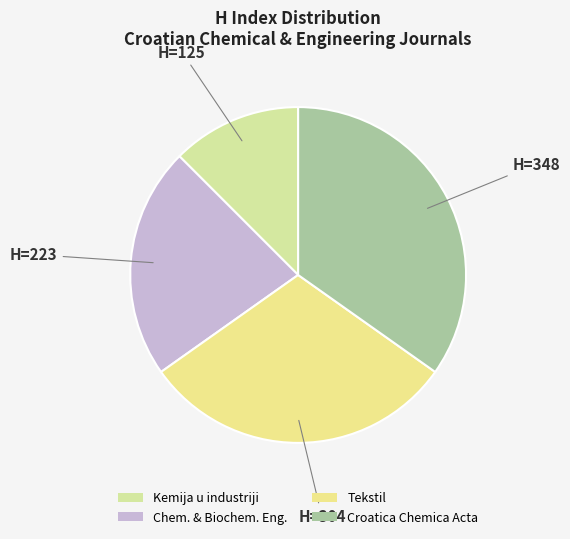

Rank the categories by value from highest to lowest.

Croatica Chemica Acta, Tekstil, Chem. & Biochem. Eng., Kemija u industriji